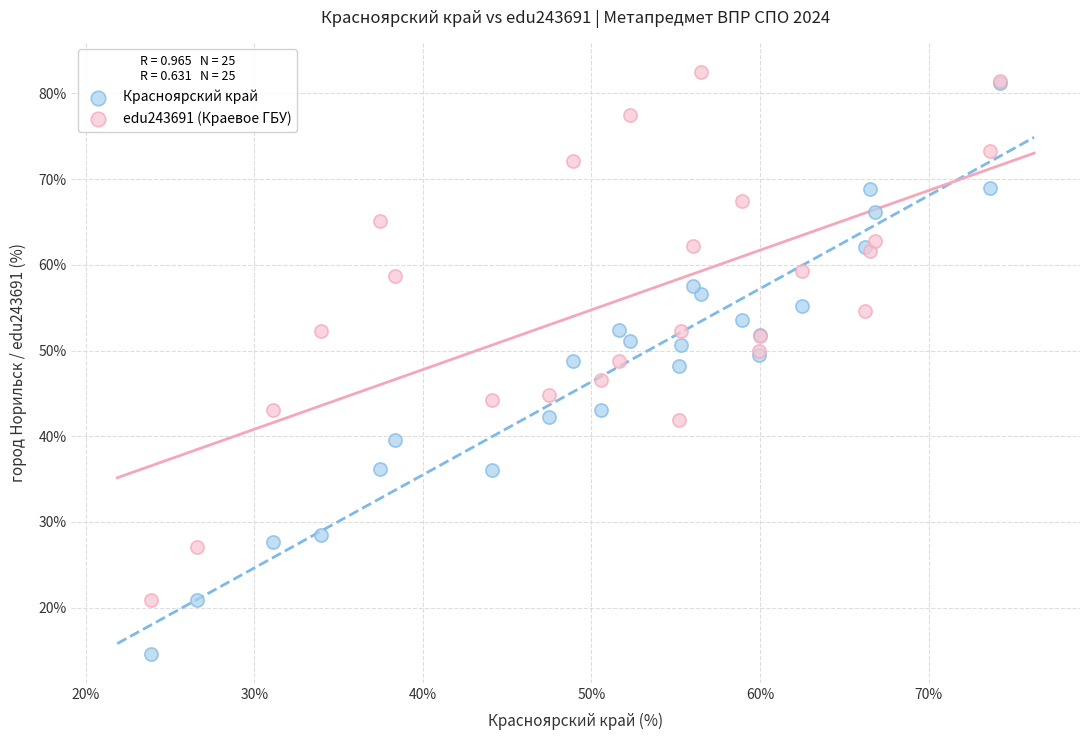

What are all the series names shown in the legend?

Красноярский край, edu243691 (Краевое ГБУ)